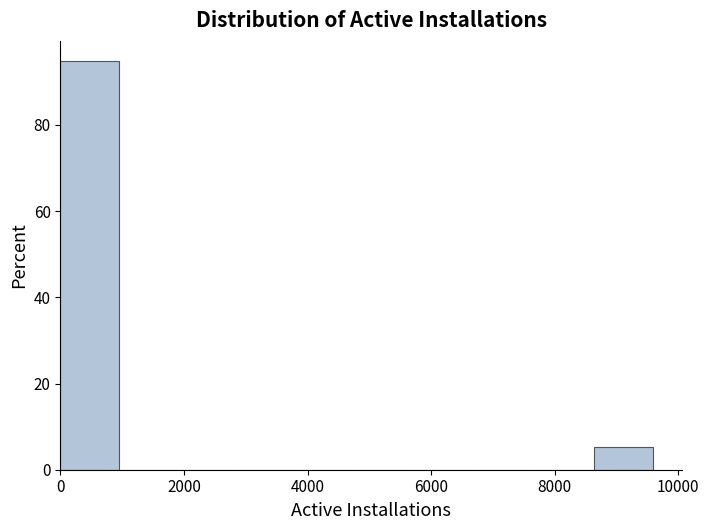

Reading left to right, transcribe this chart: for each bar, give the range it covers on the x-axis and its height. Neither the bar edges nor the heights are printed on the chart, so give them approximately, as read against the axes.

0 to 1000: 94
1000 to 2000: 0
2000 to 2800: 0
2800 to 3800: 0
3800 to 4800: 0
4800 to 5800: 0
5800 to 6800: 0
6800 to 7600: 0
7600 to 8600: 0
8600 to 9600: 6